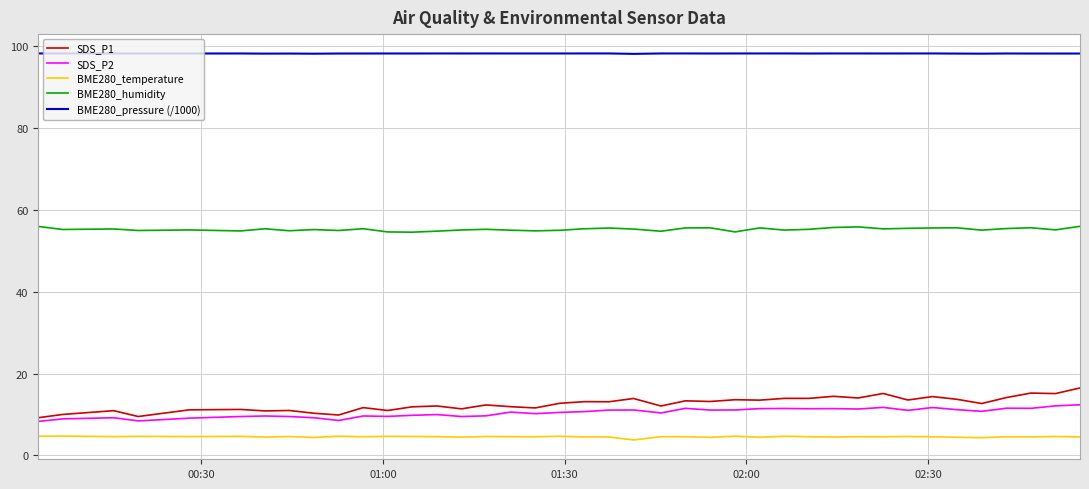

How many lines are shown in the chart?

5